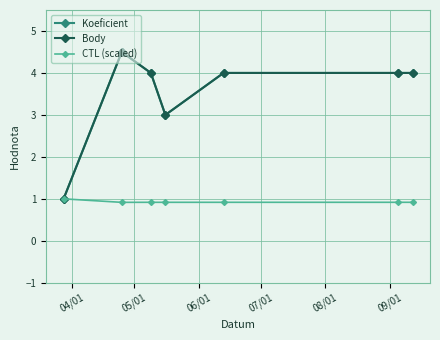

What is the minimum value shown in the chart?

0.9